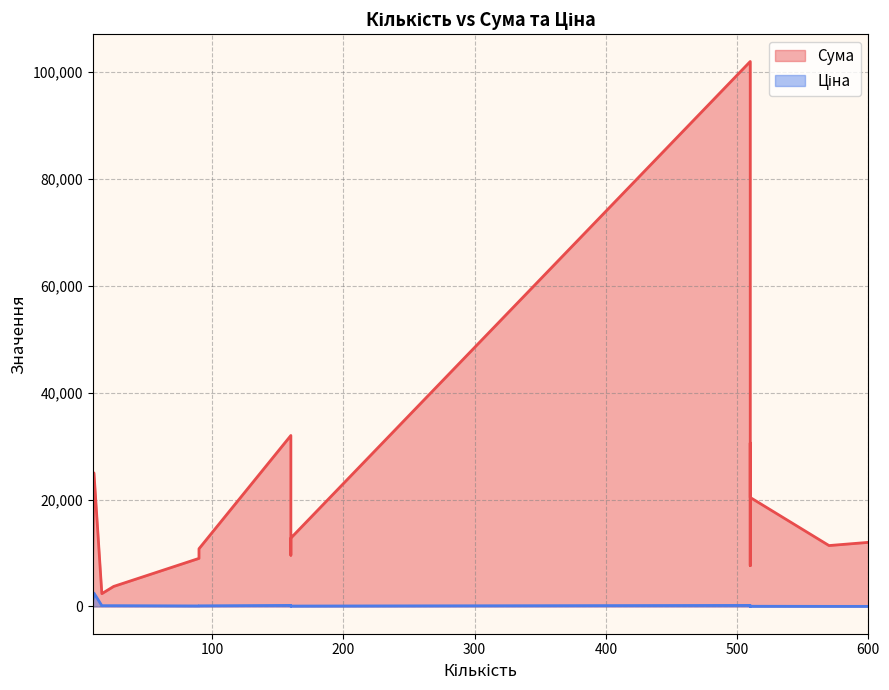

How many interior local peaks does the Ціна series have?

3